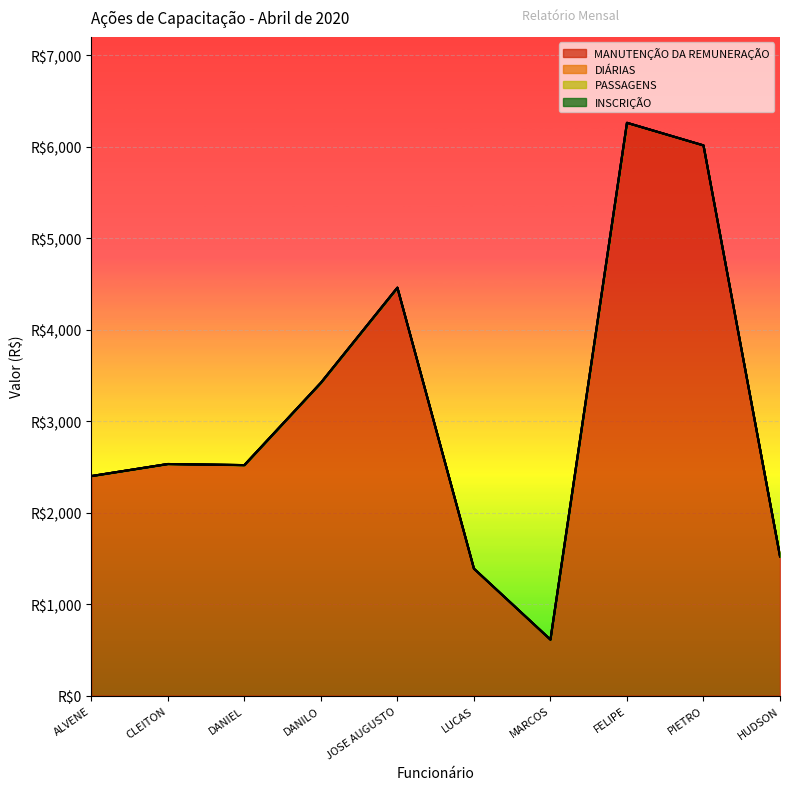

Which series has the largest range (max minus min)?

MANUTENÇÃO DA REMUNERAÇÃO